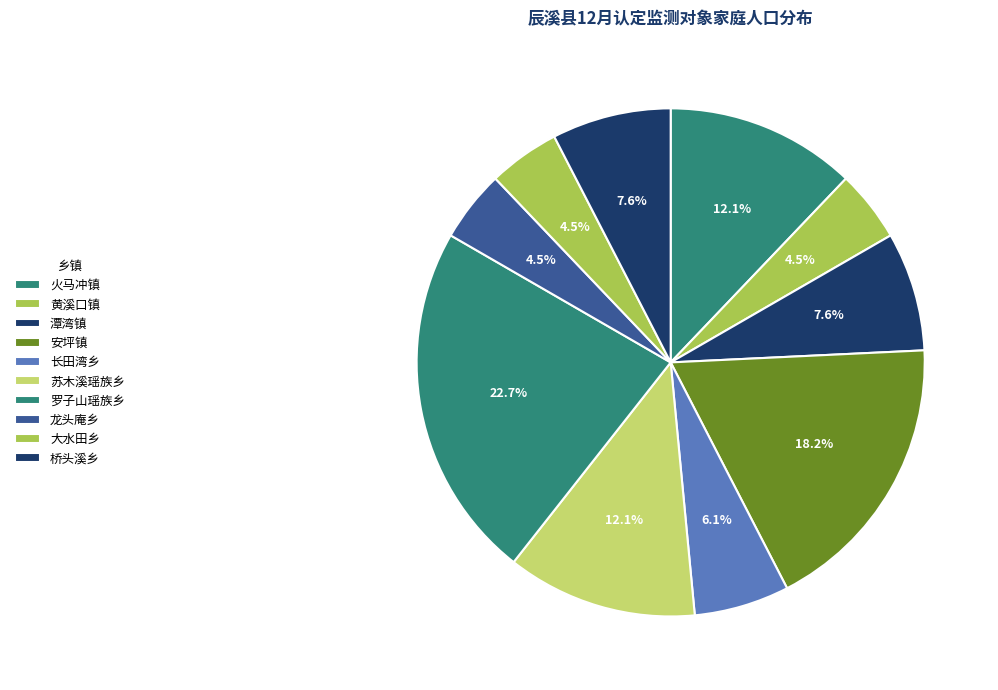

Is there any slice that represents more than half of the pie?

No